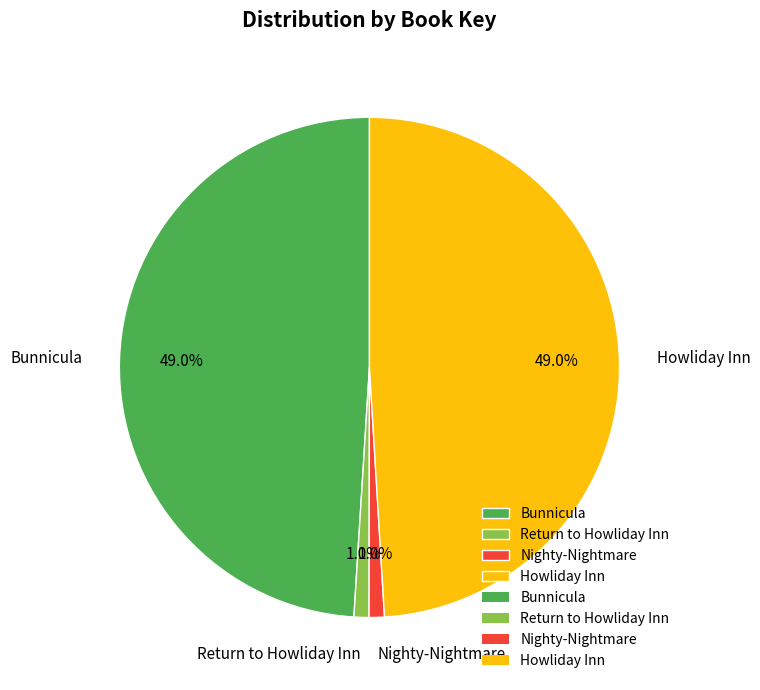

What percentage is NOT represented by Nighty-Nightmare?

99.0%